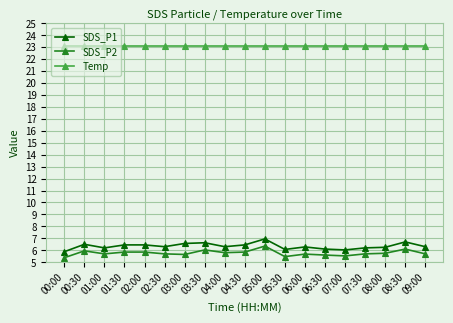

Which series has the widest spread of values?

SDS_P1